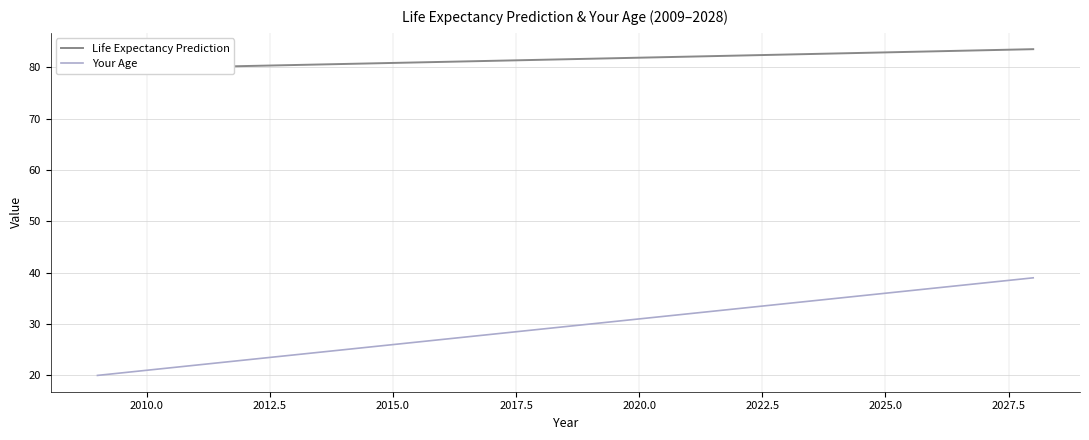

What is the lowest value of the Your Age series?

20